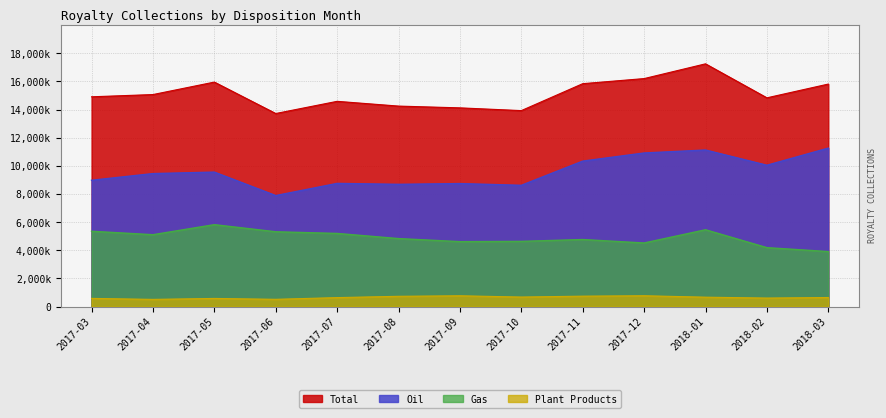

What is the spread (max minus min) of values at 2017-07?

13947795.9